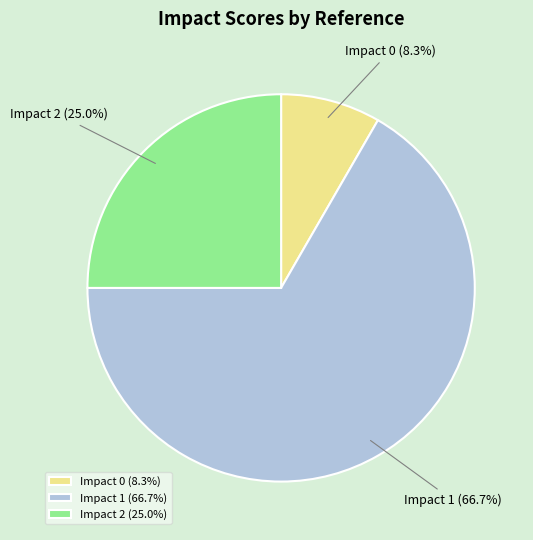

How many slices are in this pie chart?

3